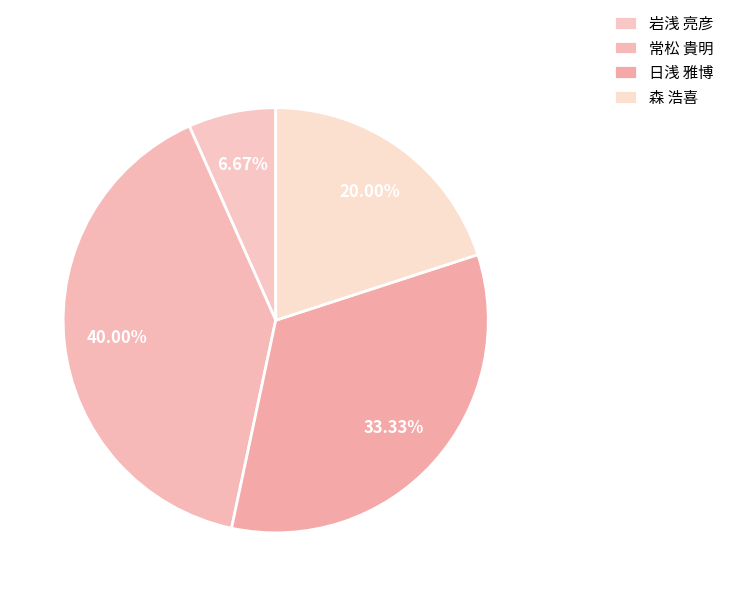

What percentage is the 日浅 雅博 slice, to the nearest percent?

33%